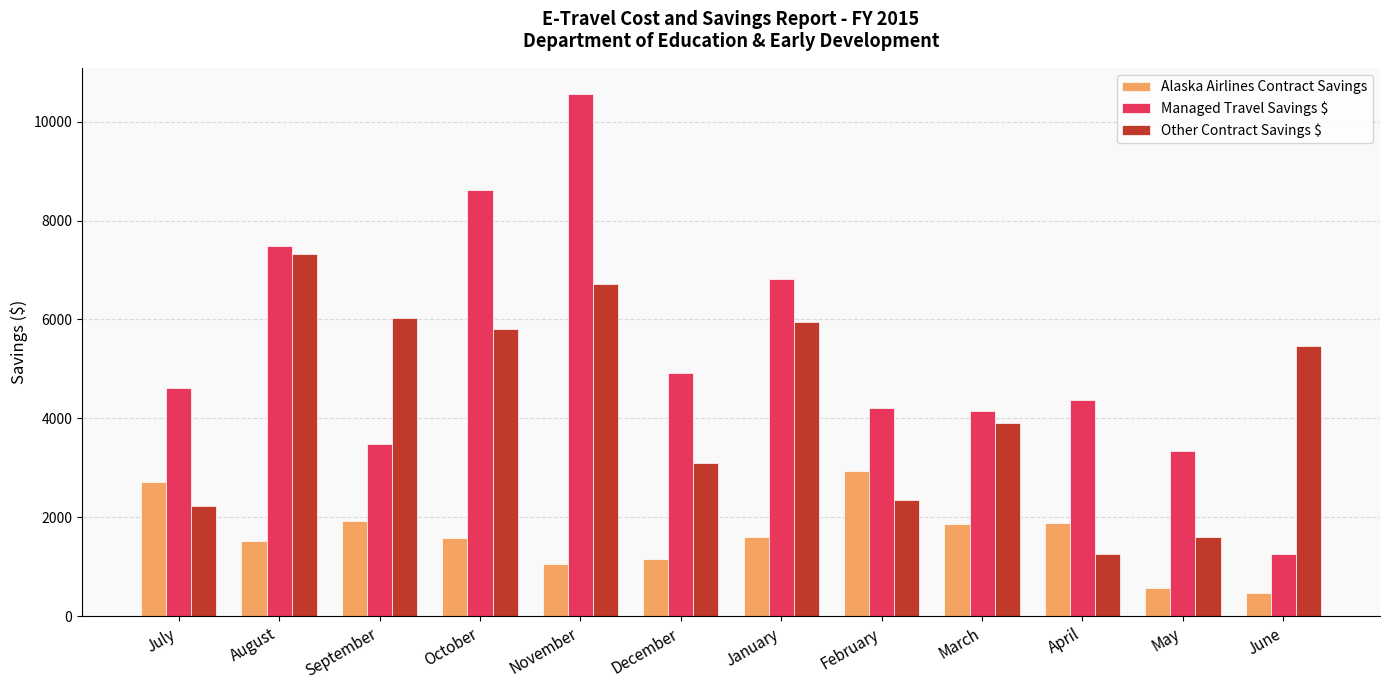

The value of Other Contract Savings $ at May is 569.2. True or false?

False